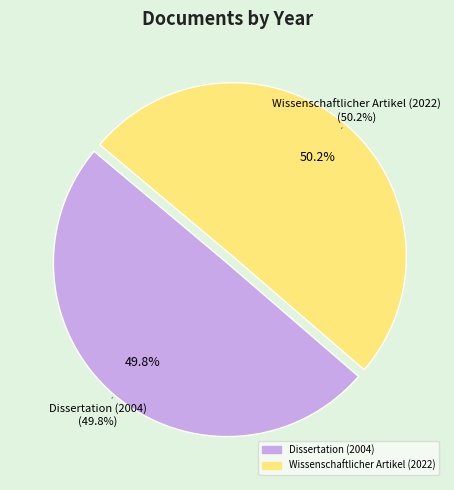

To the nearest percent, what is the average slice percentage?

50%